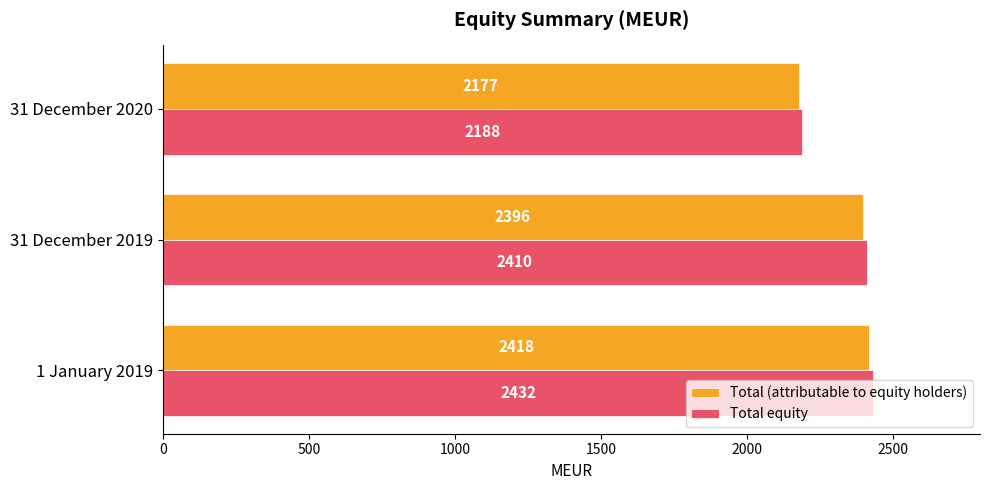

Which category has the lowest value in the Total (attributable to equity holders) series?

31 December 2020